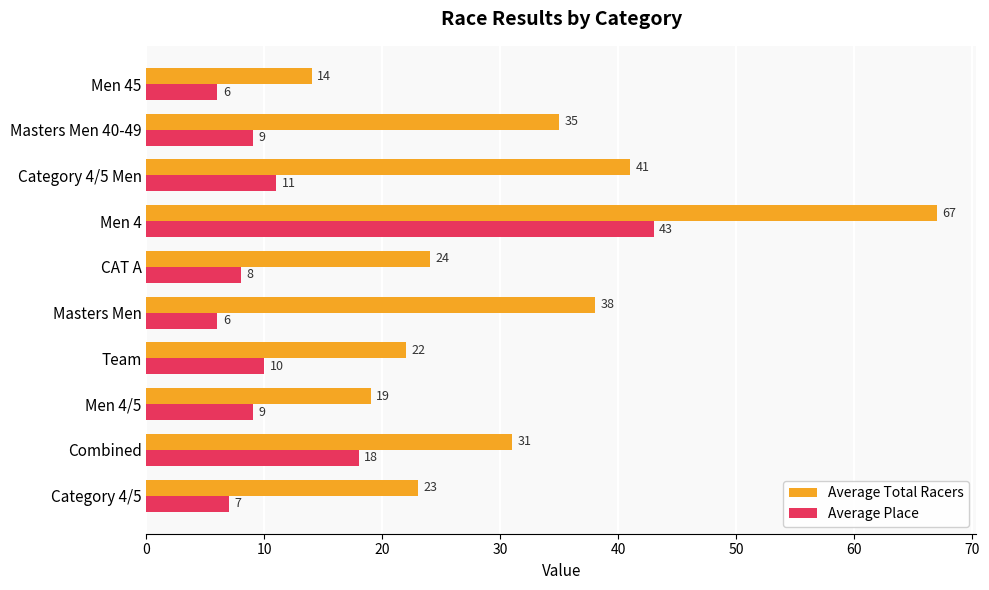

Which series has the largest range (max minus min)?

Average Total Racers